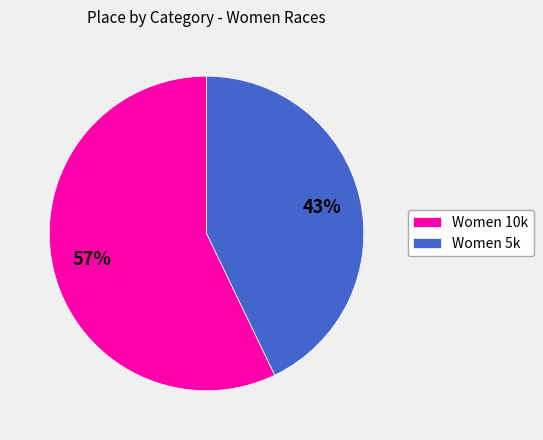

Rank the categories by value from highest to lowest.

Women 10k, Women 5k